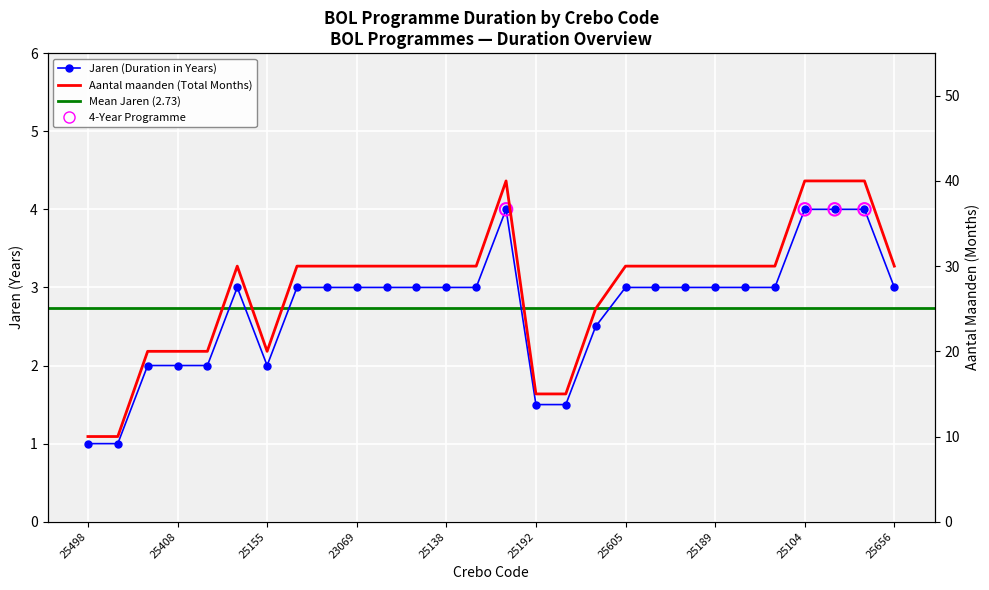

At which category is the sum across all series the highest?

25655